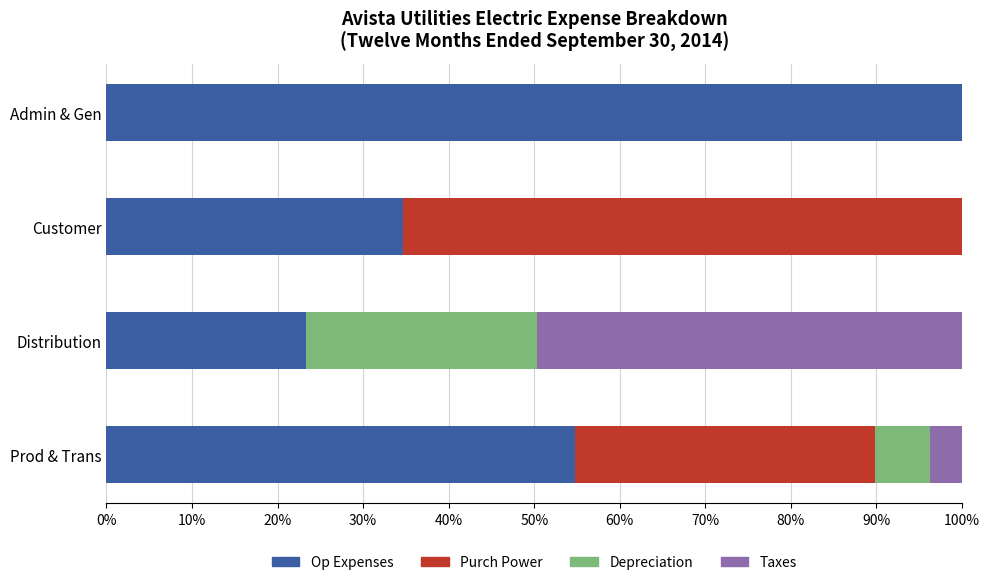

What is the difference between the maximum and minimum values in the Purchased Power series?

128389